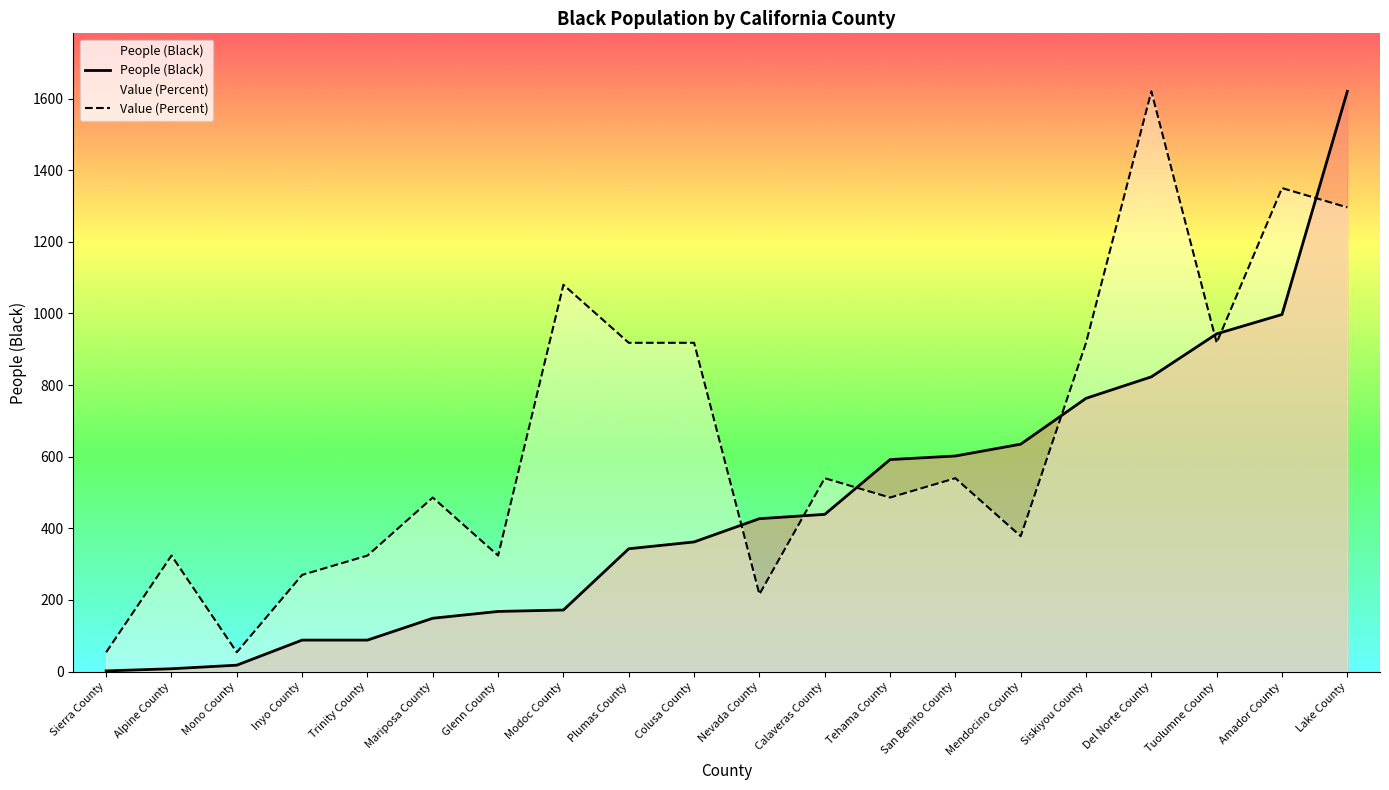

Does the chart display data point markers on the line(s)?

No